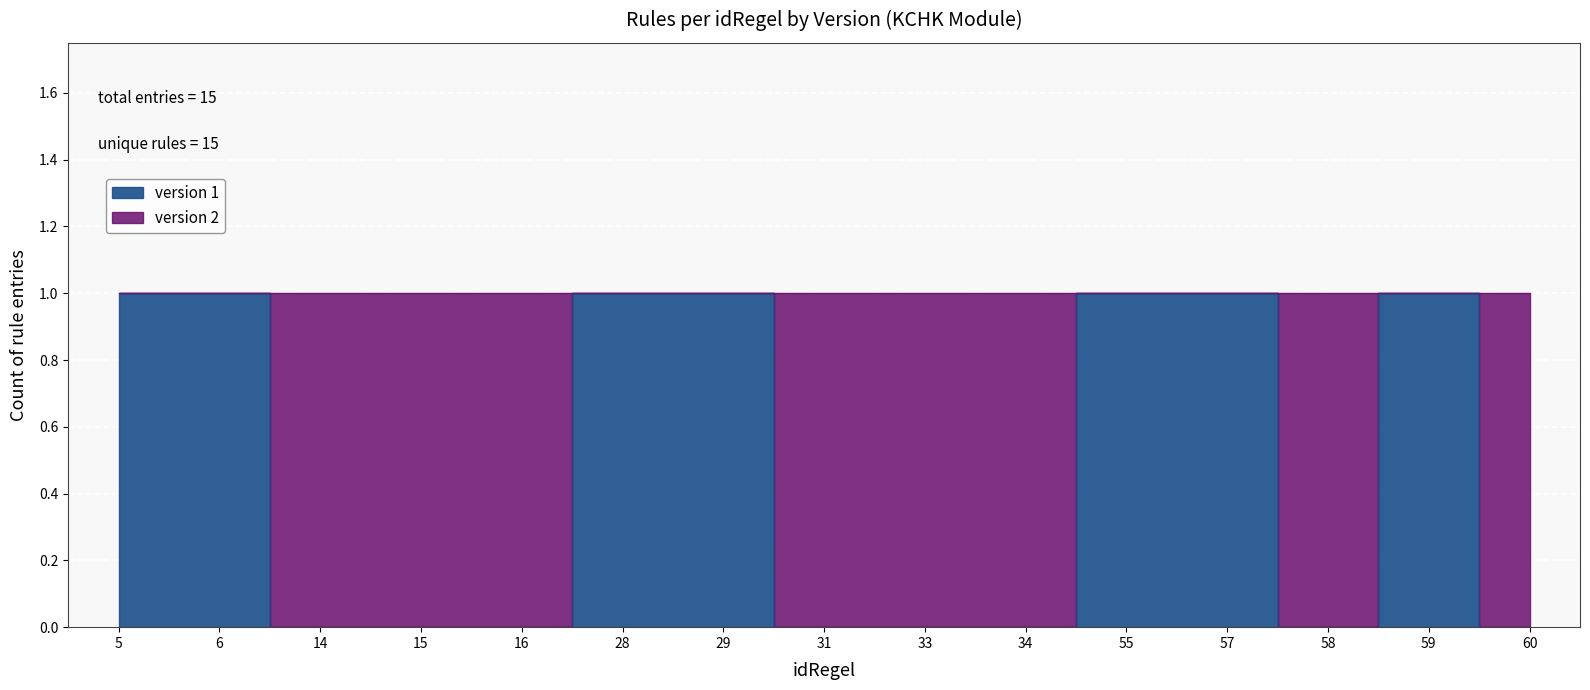

How many lines are shown in the chart?

2